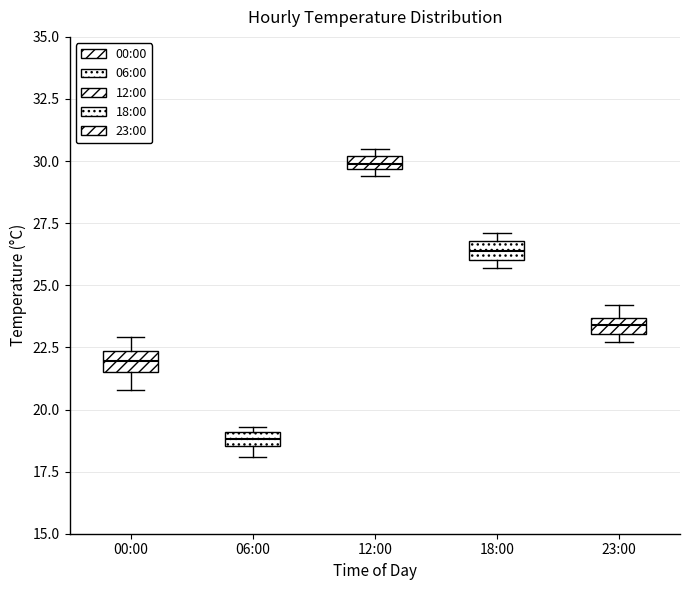

Which box's median line is the highest?

12:00